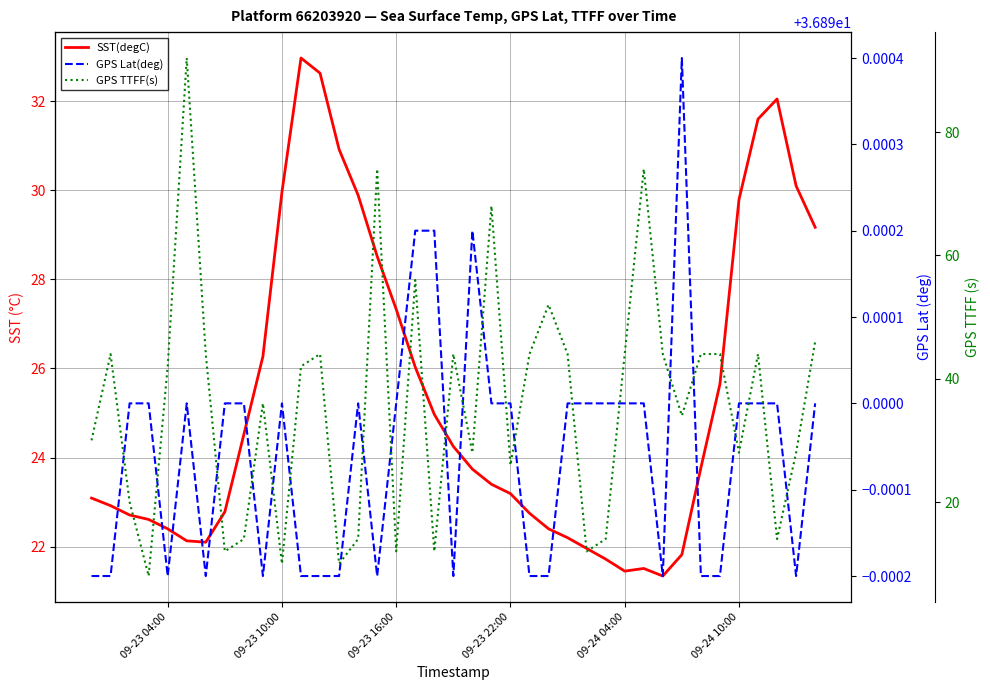

At which label is GPS Lat(deg) closest to 36?

09-23 04:00